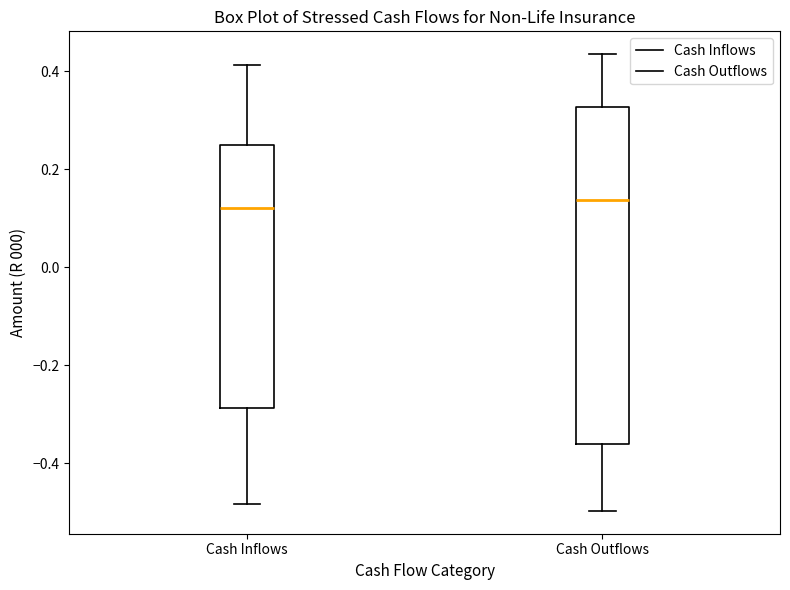

Comparing the boxes themselves (not the whiskers), which one is the tallest?

Cash Outflows